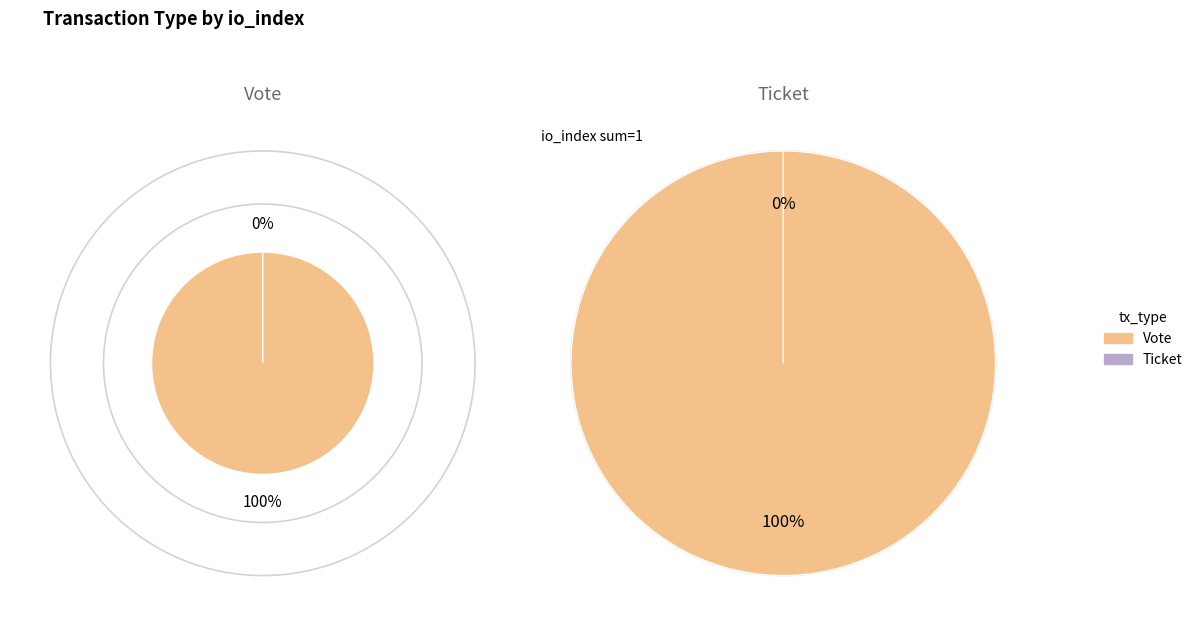

Which category has the smallest portion of the pie?

Ticket